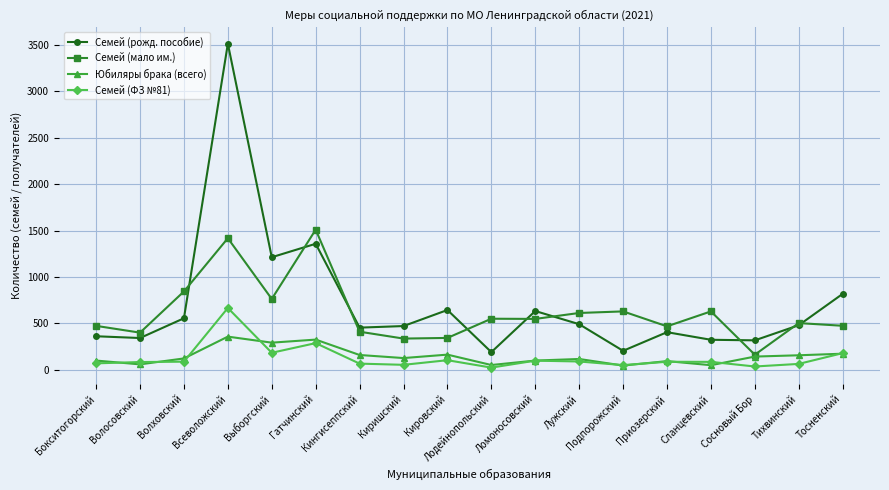

The Юбиляры брака (всего) series shows 163 at Кировский. True or false?

True